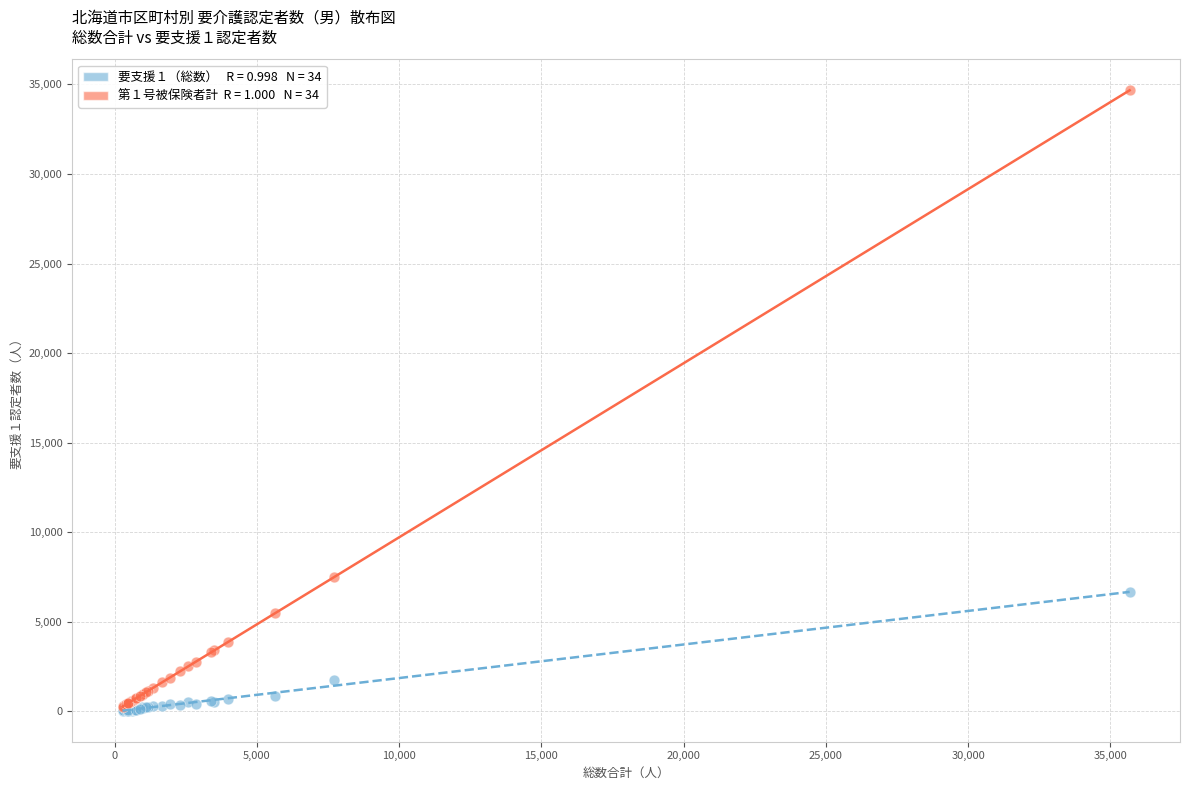

Across all series, what Y value is closest to 17355?

7495